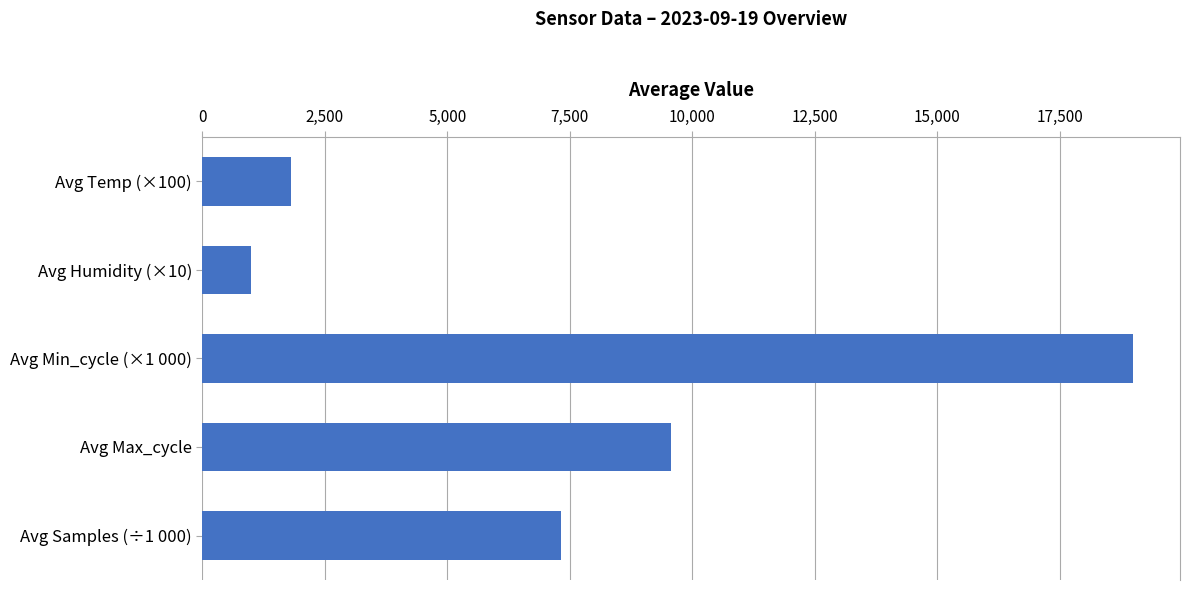

The value at Avg Max_cycle is 9559.3. True or false?

True